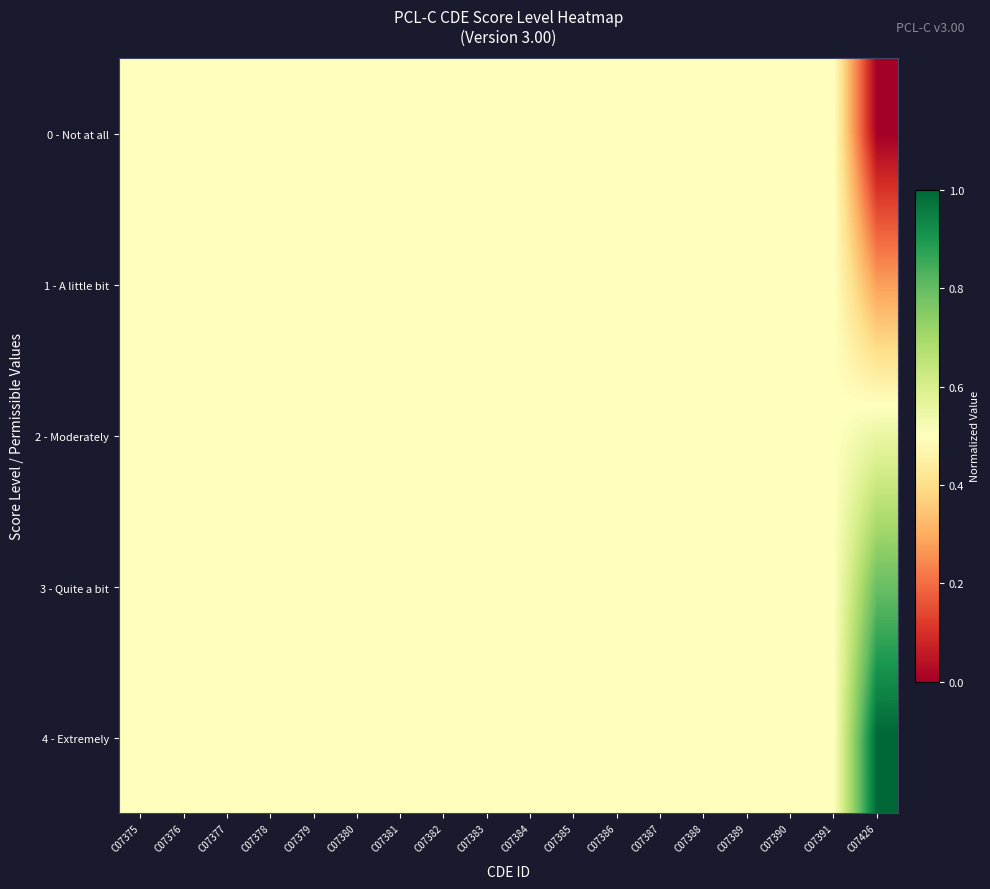

Reading left to right, transcribe all the data shown in this chart.

0 - Not at all: C07375=0.5	C07376=0.5	C07377=0.5	C07378=0.5	C07379=0.5	C07380=0.5	C07381=0.5	C07382=0.5	C07383=0.5	C07384=0.5	C07385=0.5	C07386=0.5	C07387=0.5	C07388=0.5	C07389=0.5	C07390=0.5	C07391=0.5	C07426=0.0
1 - A little bit: C07375=0.5	C07376=0.5	C07377=0.5	C07378=0.5	C07379=0.5	C07380=0.5	C07381=0.5	C07382=0.5	C07383=0.5	C07384=0.5	C07385=0.5	C07386=0.5	C07387=0.5	C07388=0.5	C07389=0.5	C07390=0.5	C07391=0.5	C07426=0.3
2 - Moderately: C07375=0.5	C07376=0.5	C07377=0.5	C07378=0.5	C07379=0.5	C07380=0.5	C07381=0.5	C07382=0.5	C07383=0.5	C07384=0.5	C07385=0.5	C07386=0.5	C07387=0.5	C07388=0.5	C07389=0.5	C07390=0.5	C07391=0.5	C07426=0.6
3 - Quite a bit: C07375=0.5	C07376=0.5	C07377=0.5	C07378=0.5	C07379=0.5	C07380=0.5	C07381=0.5	C07382=0.5	C07383=0.5	C07384=0.5	C07385=0.5	C07386=0.5	C07387=0.5	C07388=0.5	C07389=0.5	C07390=0.5	C07391=0.5	C07426=0.8
4 - Extremely: C07375=0.5	C07376=0.5	C07377=0.5	C07378=0.5	C07379=0.5	C07380=0.5	C07381=0.5	C07382=0.5	C07383=0.5	C07384=0.5	C07385=0.5	C07386=0.5	C07387=0.5	C07388=0.5	C07389=0.5	C07390=0.5	C07391=0.5	C07426=1.0